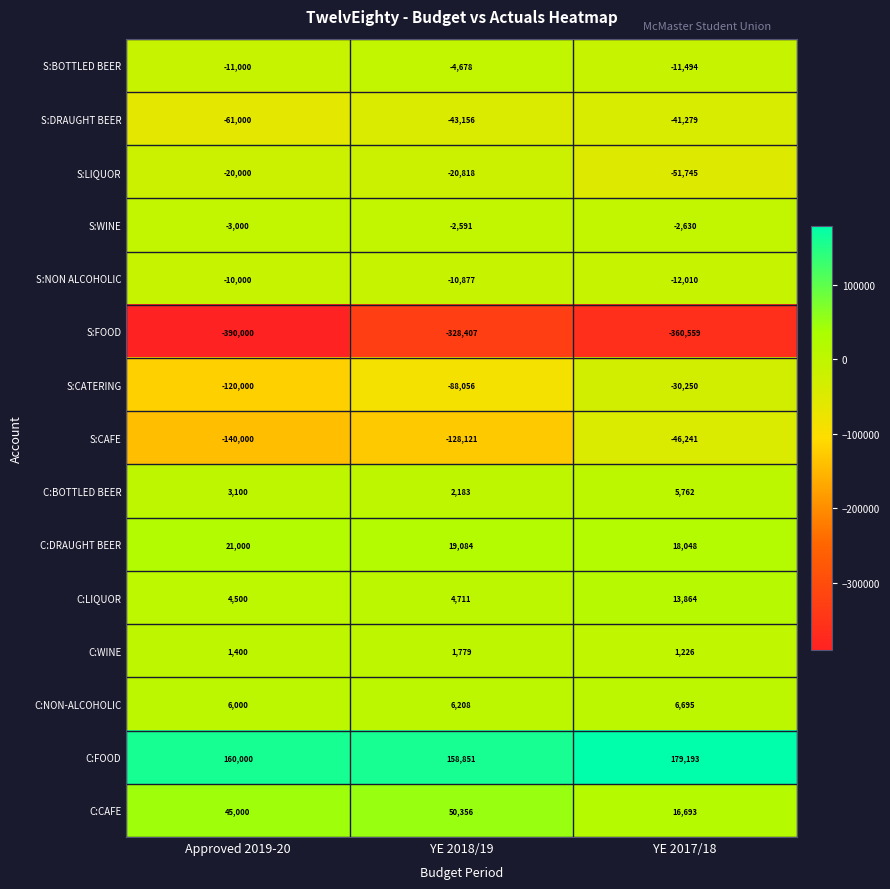

What is the difference between the maximum and minimum values in the C:CAFE series?

33663